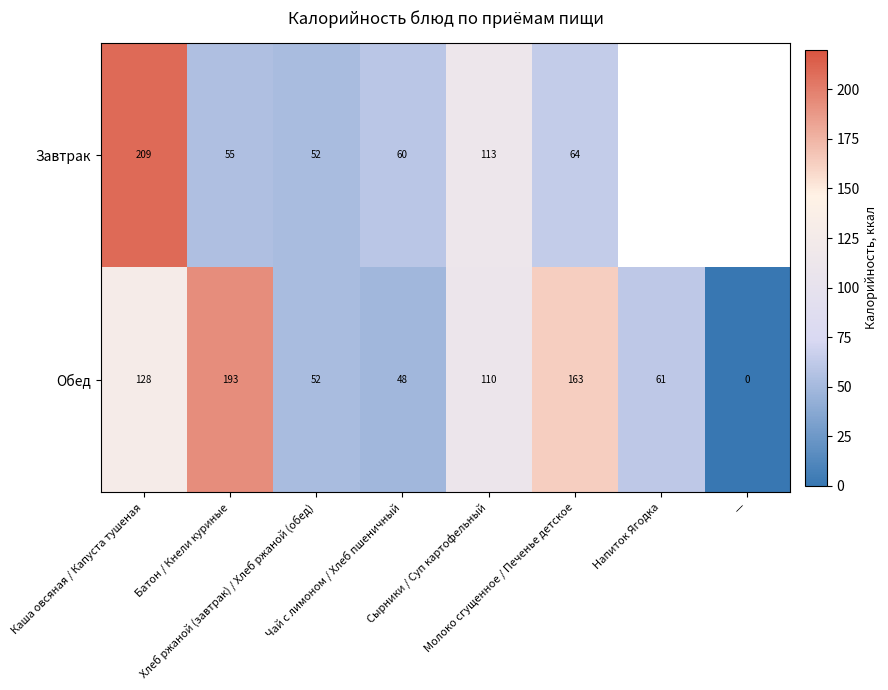

At which category is the sum across all series the highest?

Каша овсяная / Капуста тушеная